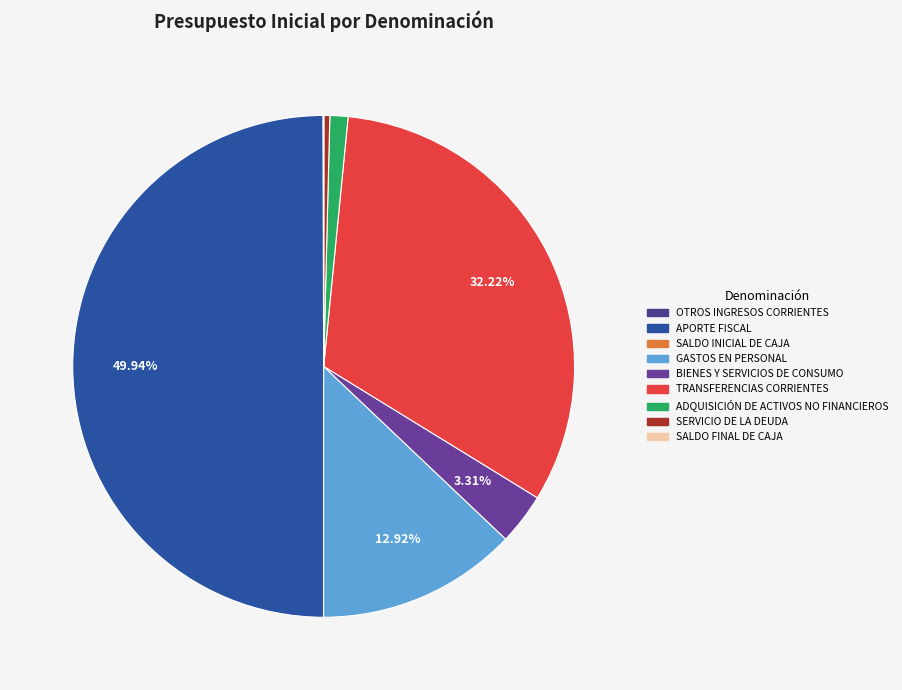

Count the number of slices in the pie.

9